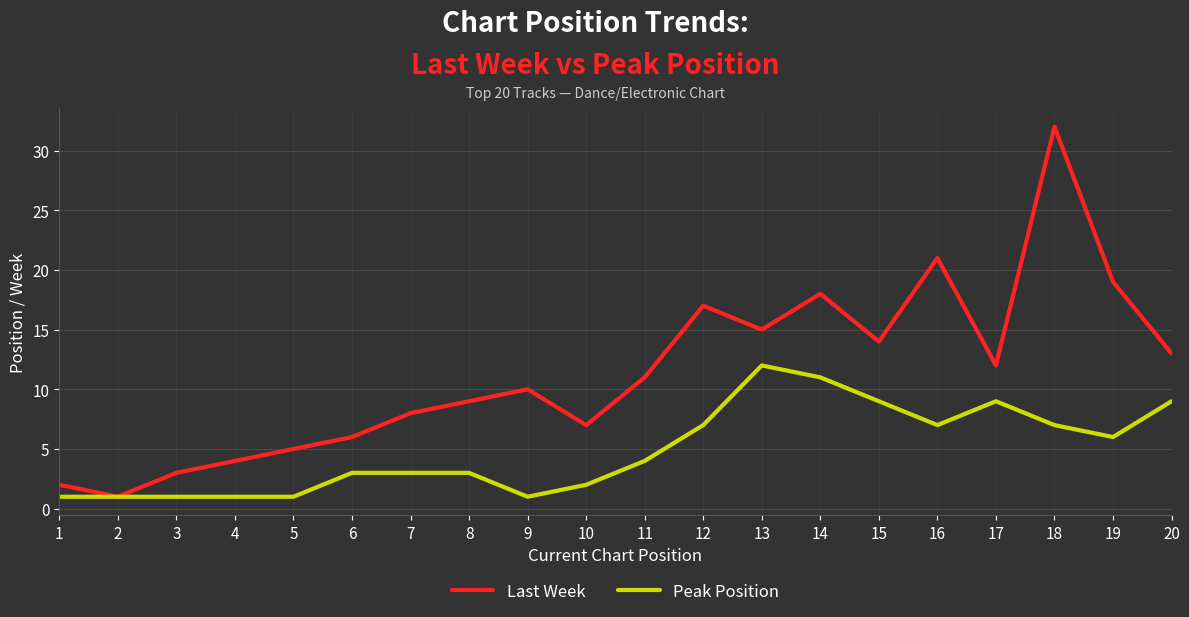

Rank the series by their maximum value, from highest to lowest.

Last Week, Peak Position